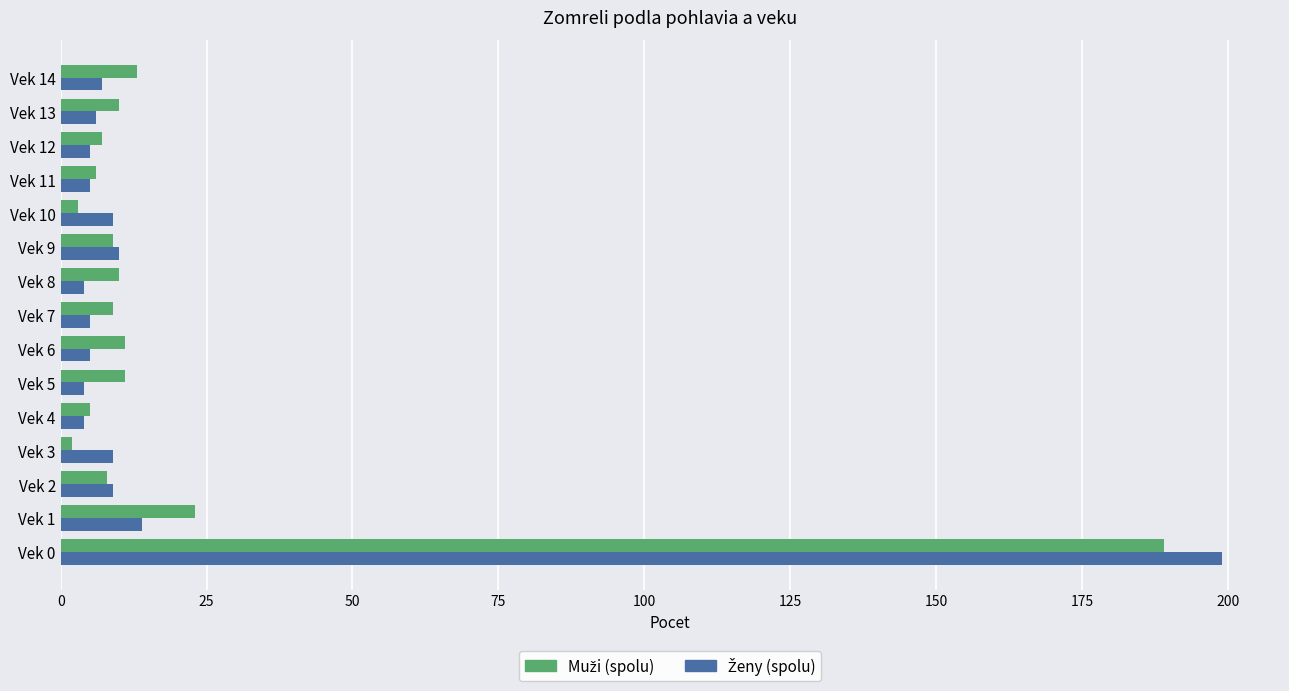

Which label corresponds to the largest value in the chart?

Vek 0